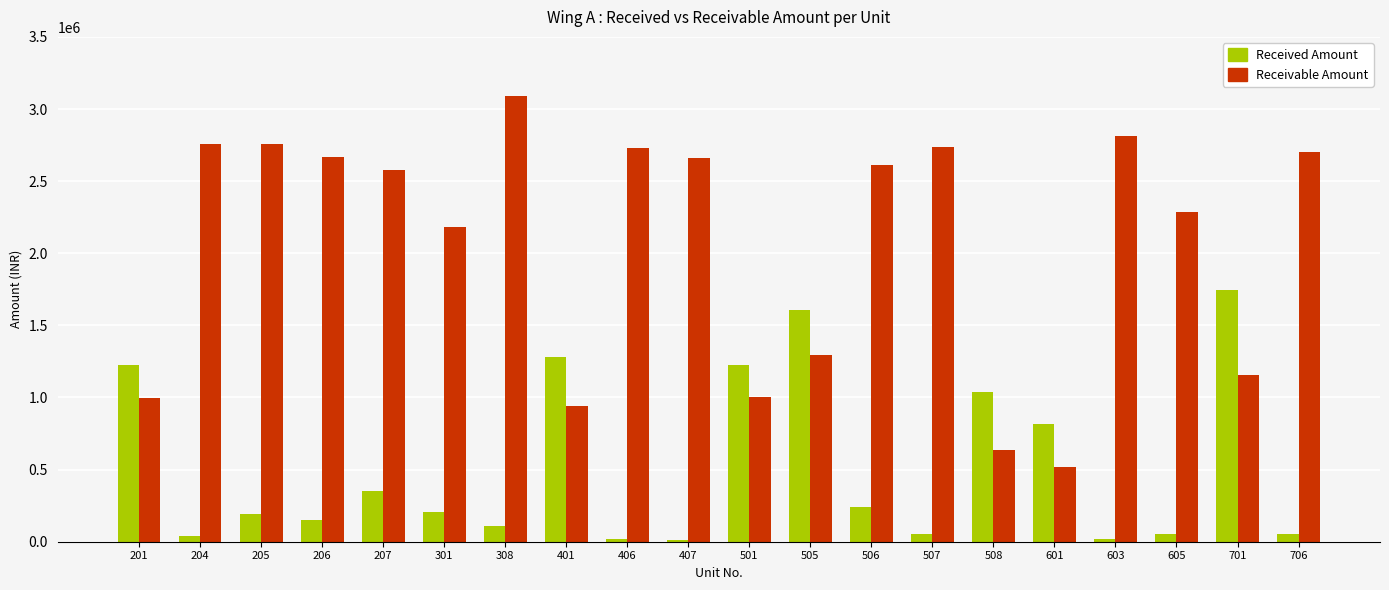

Where is Received Amount nearest to the value 877500?

601